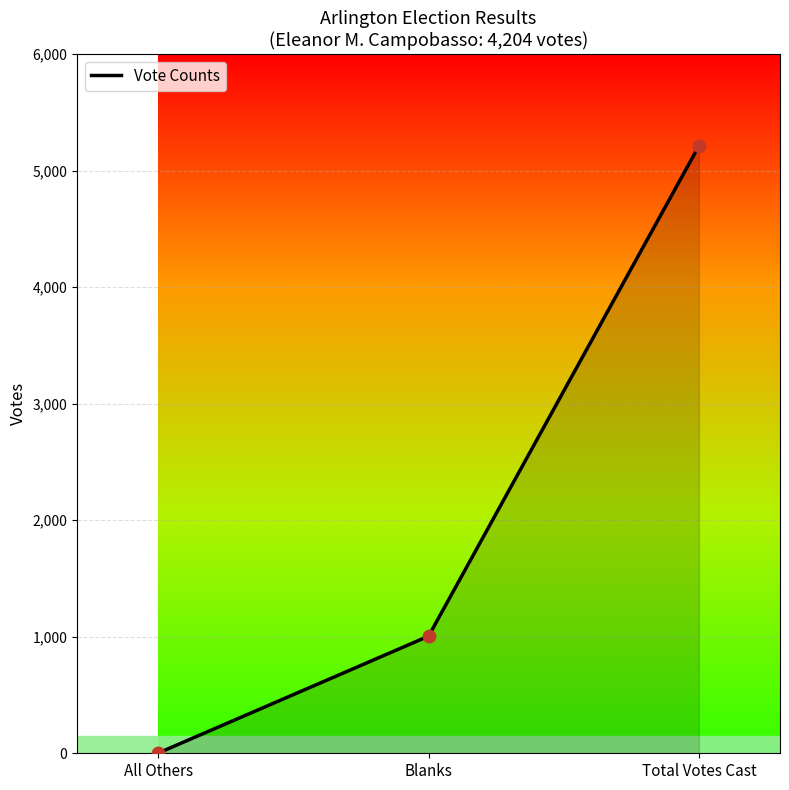

What is the change in value from Blanks to Total Votes Cast?

+4206